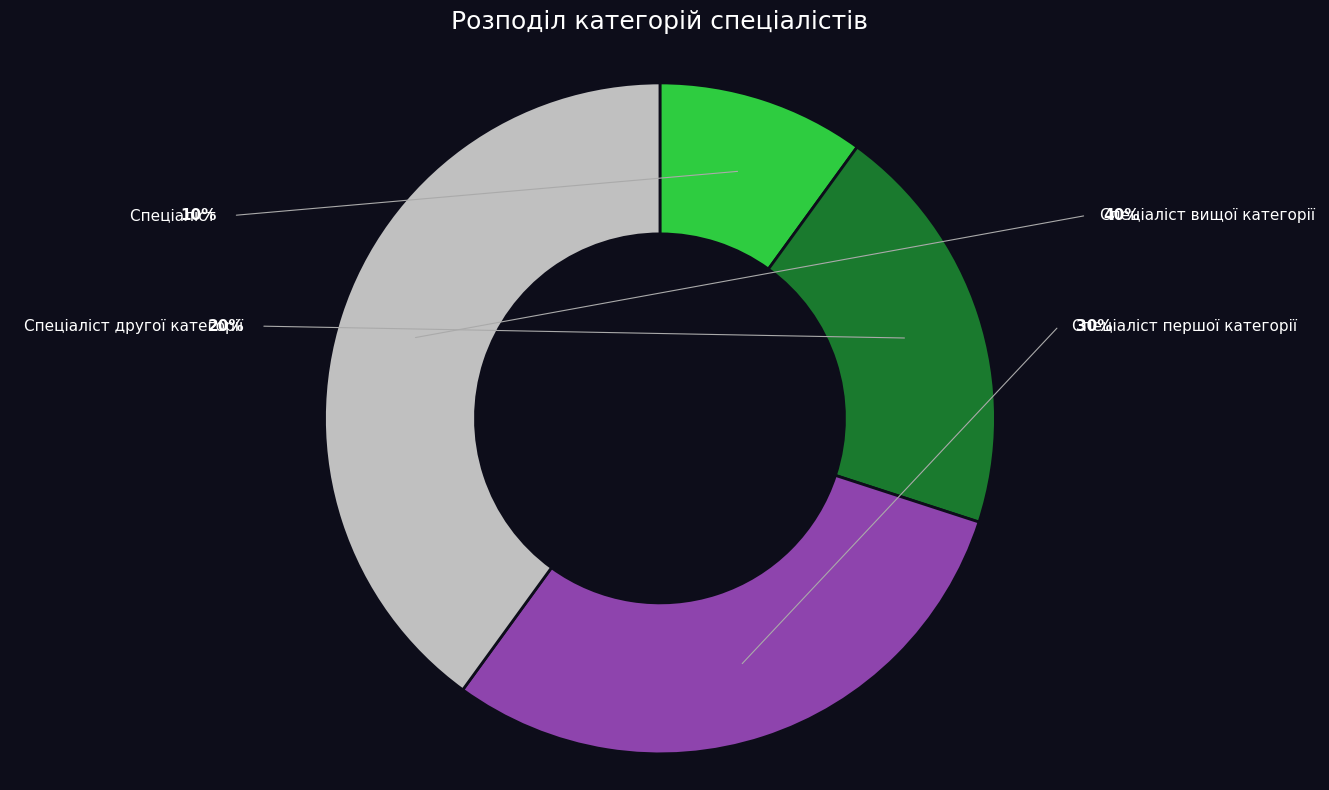

Does Спеціаліст вищої категорії account for over 50% of the chart?

No